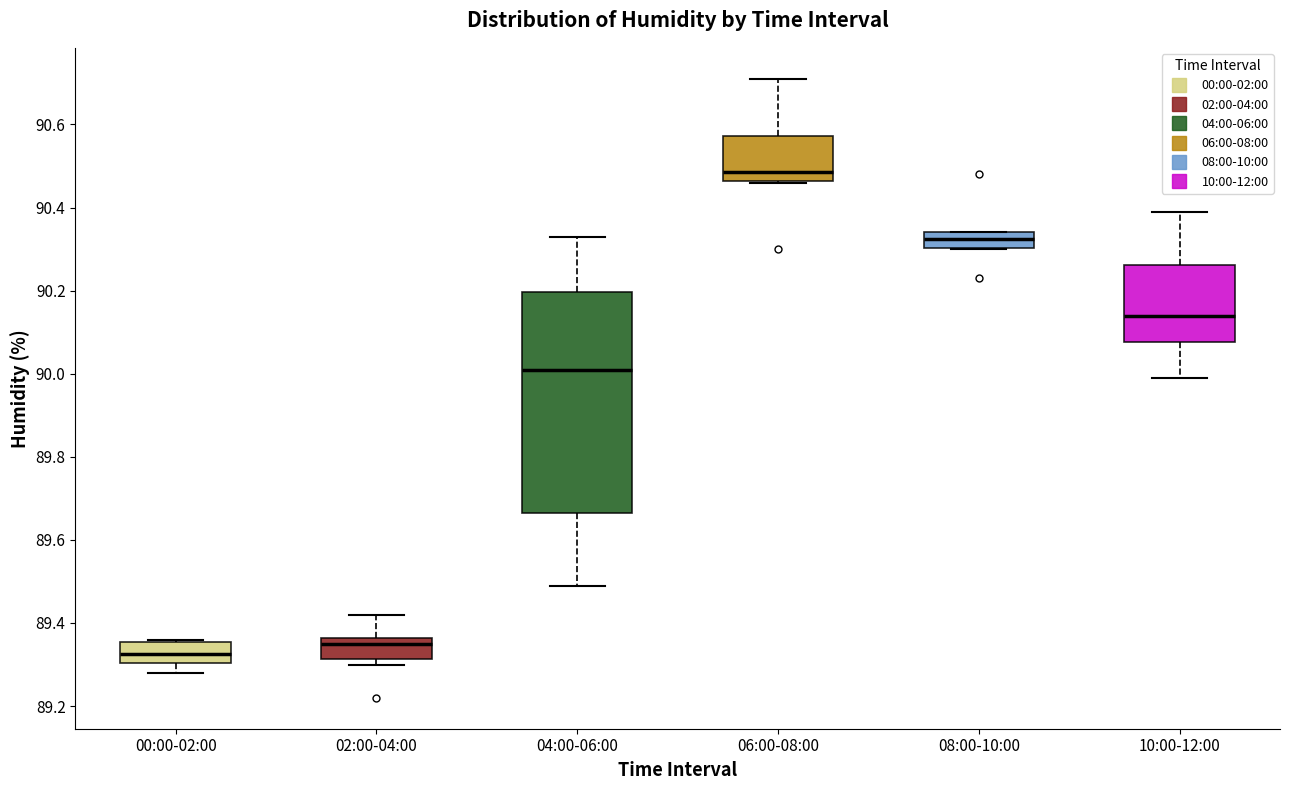

Which box has the lowest median line?

00:00-02:00